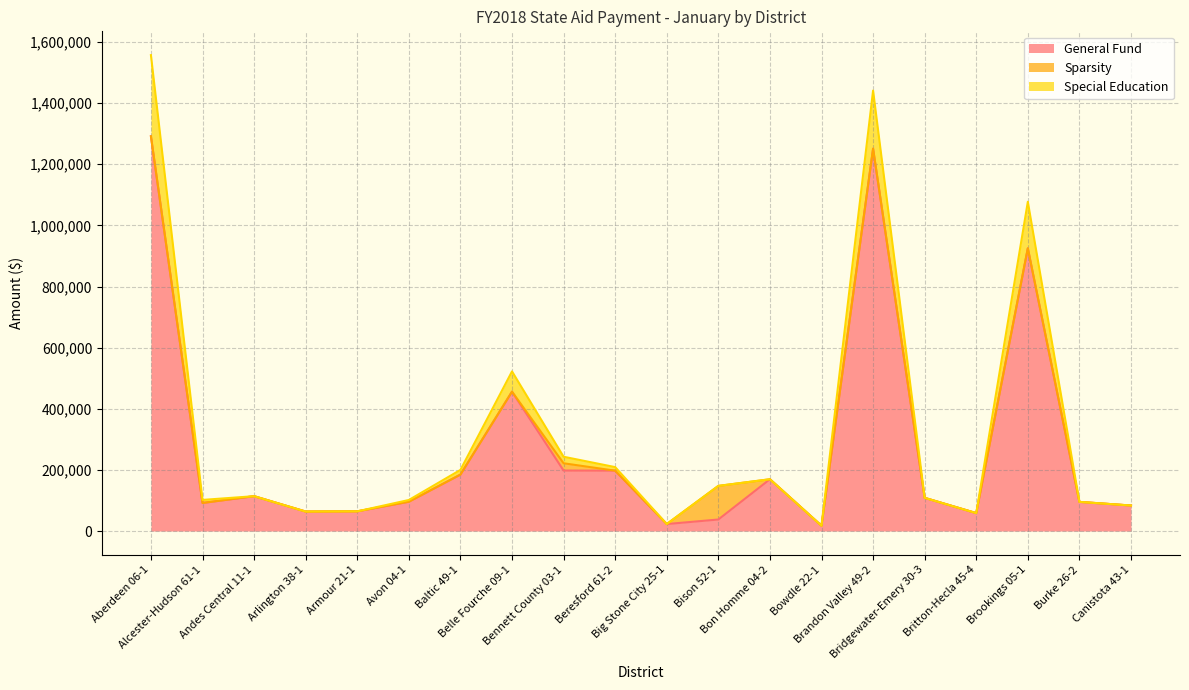

What is the highest value of the General Fund series?

1291696